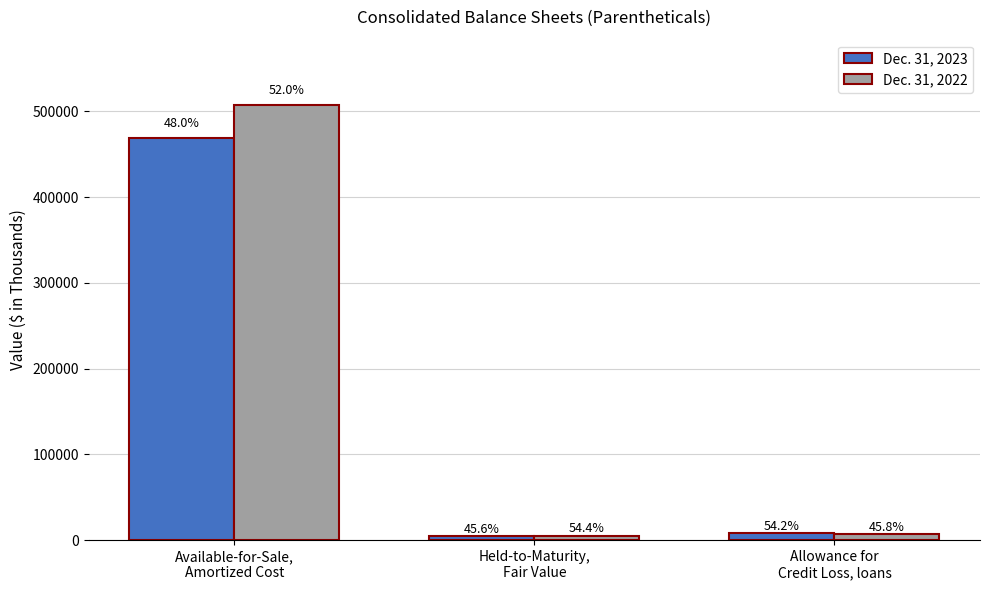

How many bars are there in each group?

2